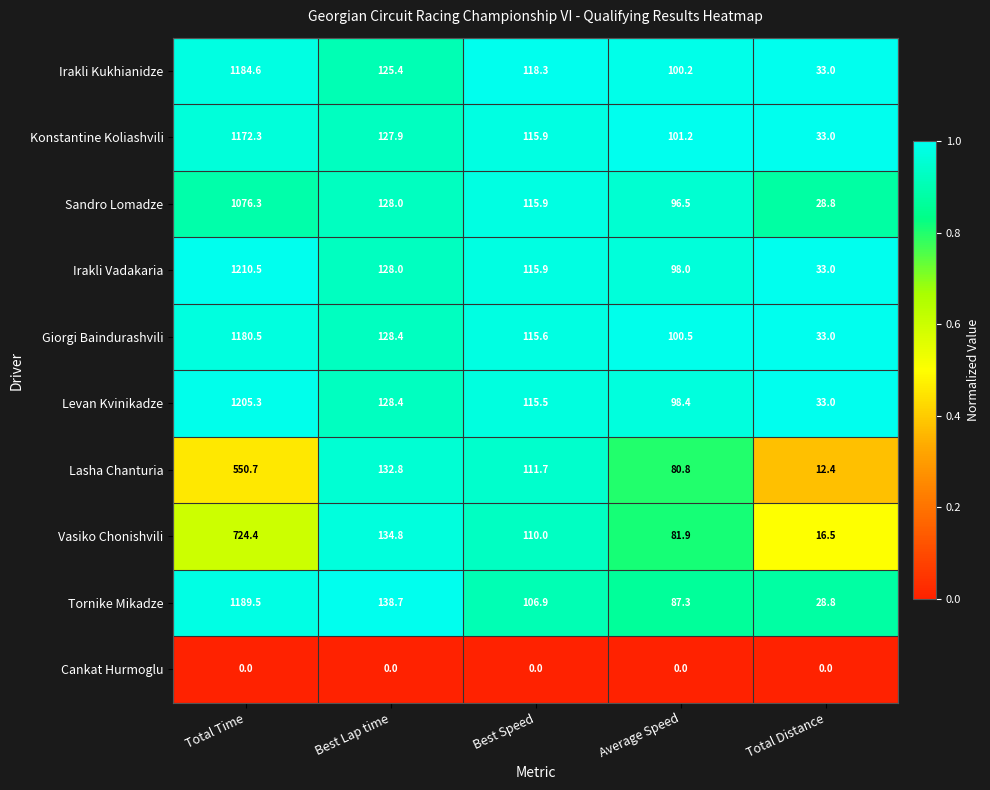

What is the sum of the Lasha Chanturia values at Average Speed and Best Lap time?

213.6